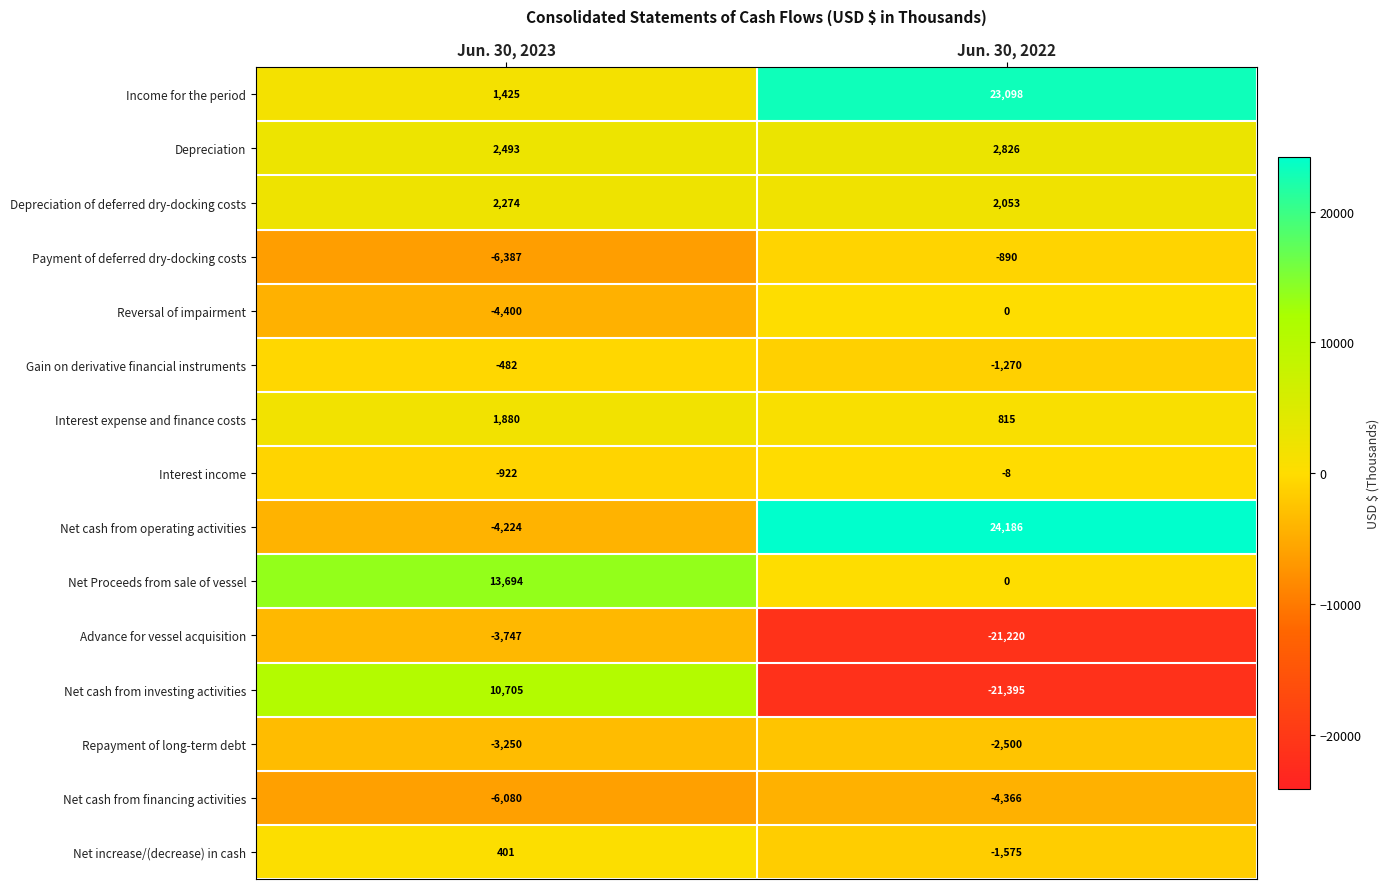

Count the number of categories in the chart.

2